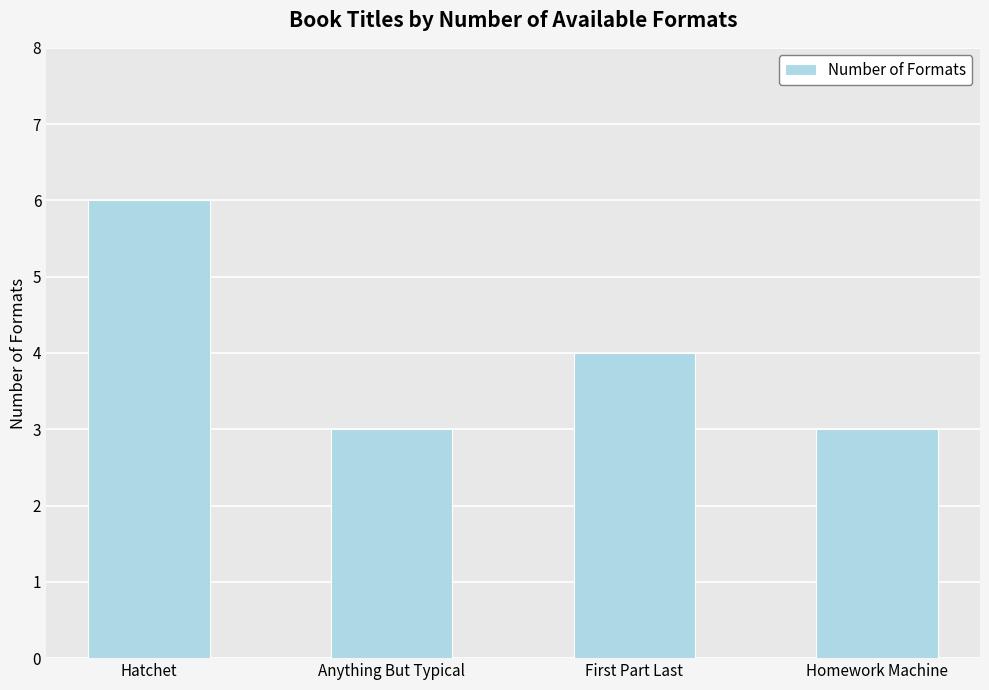

What is the greatest value displayed?

6